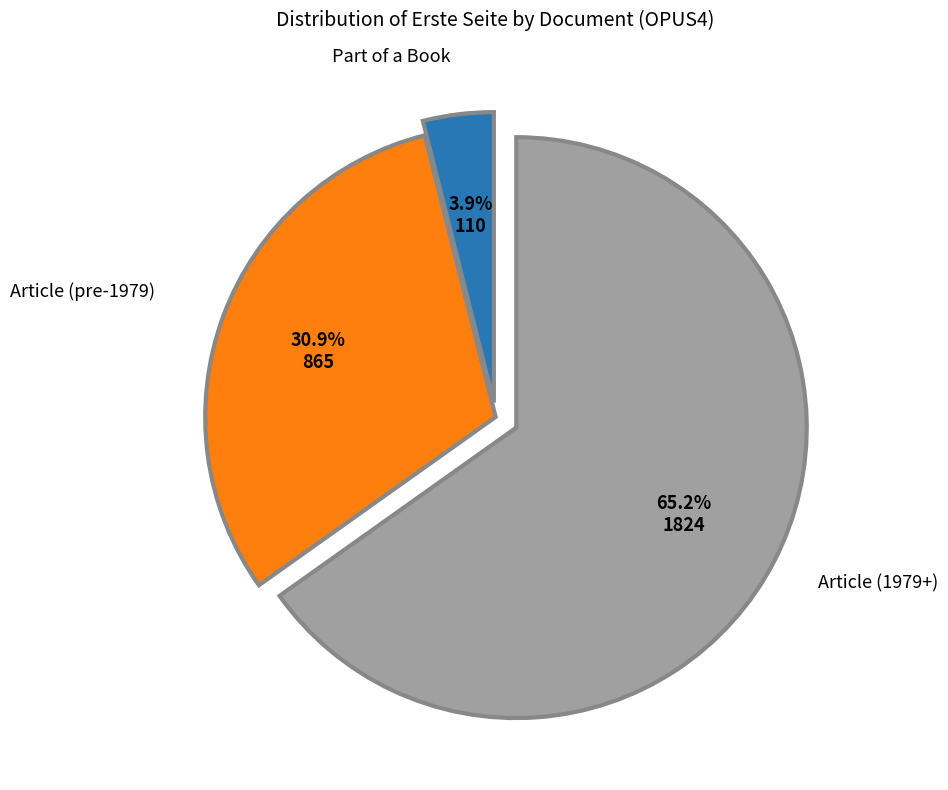

Count the number of slices in the pie.

3